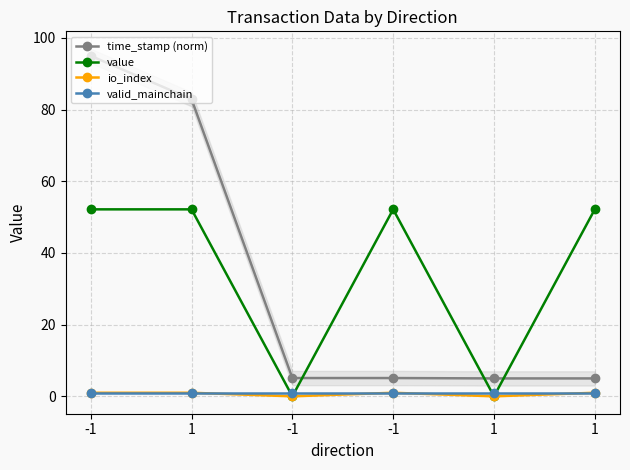

The valid_mainchain series shows 1.7 at 1. True or false?

False